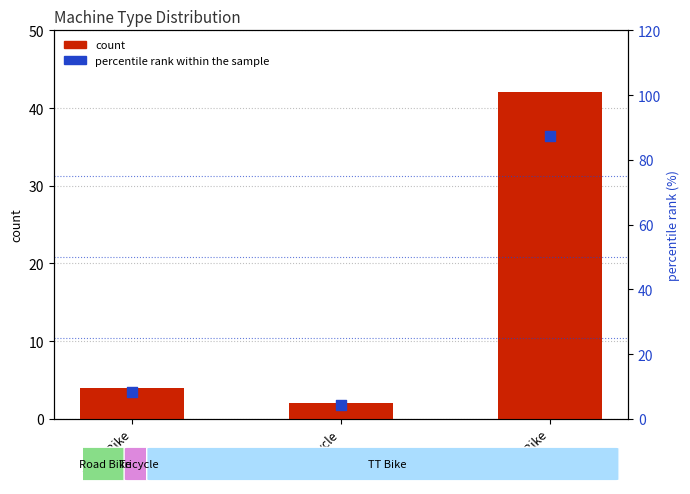

What is the total value across all series at Road Bike?

12.3